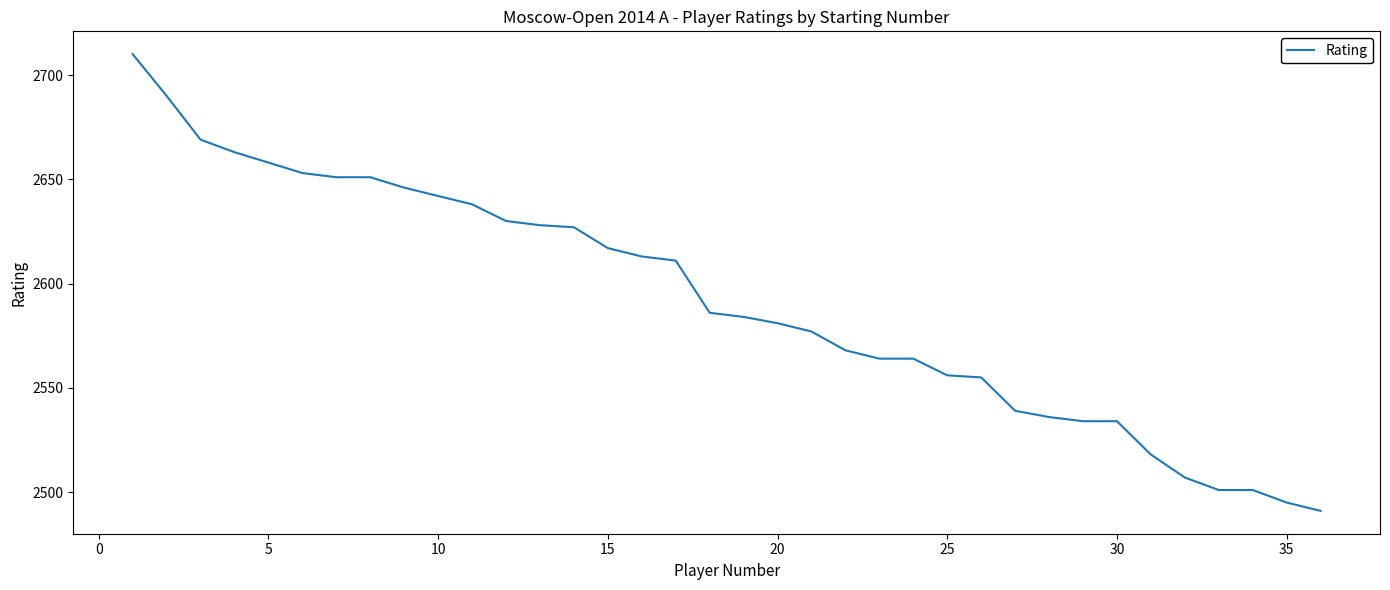

What is the greatest value displayed?

2710